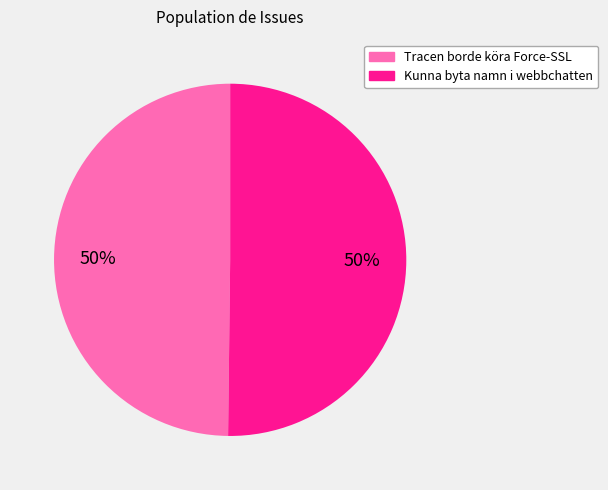

What is the ratio of the value at Kunna byta namn i webbchatten to the value at Tracen borde köra Force-SSL?

1.0